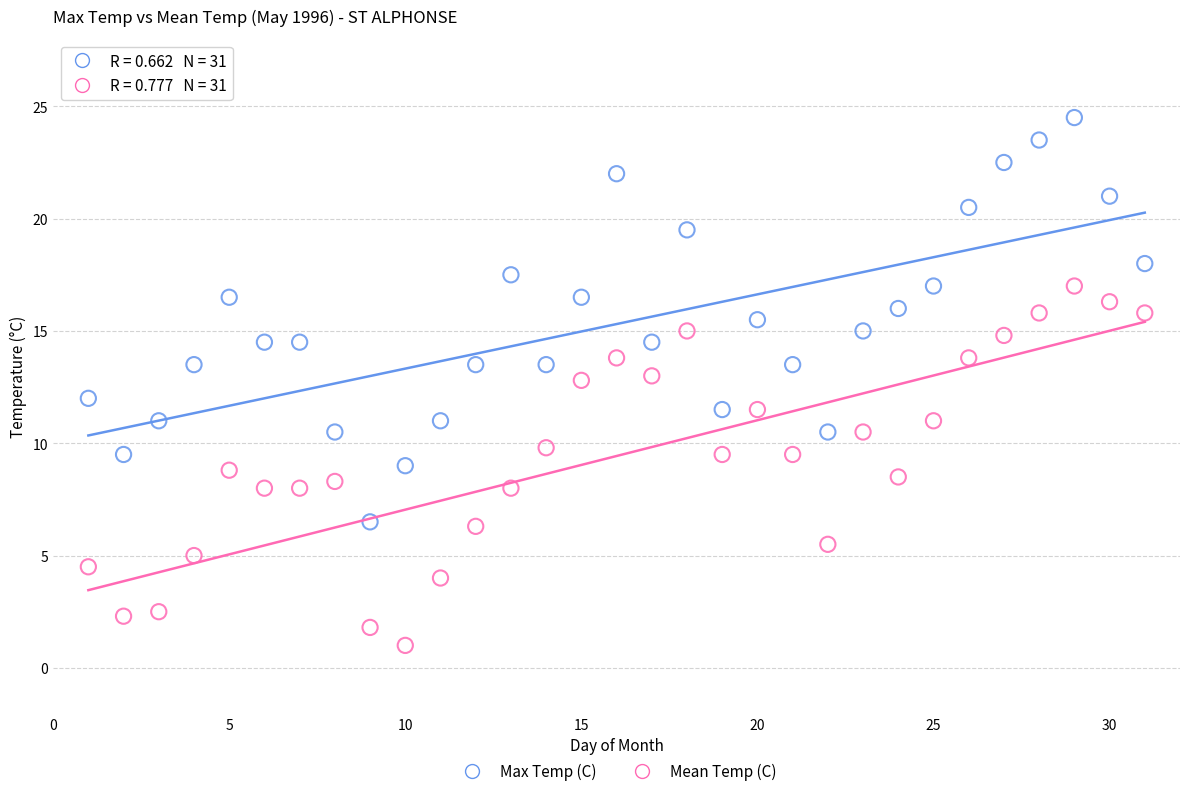

Which series has the largest Y range (max minus min)?

Max Temp (C)